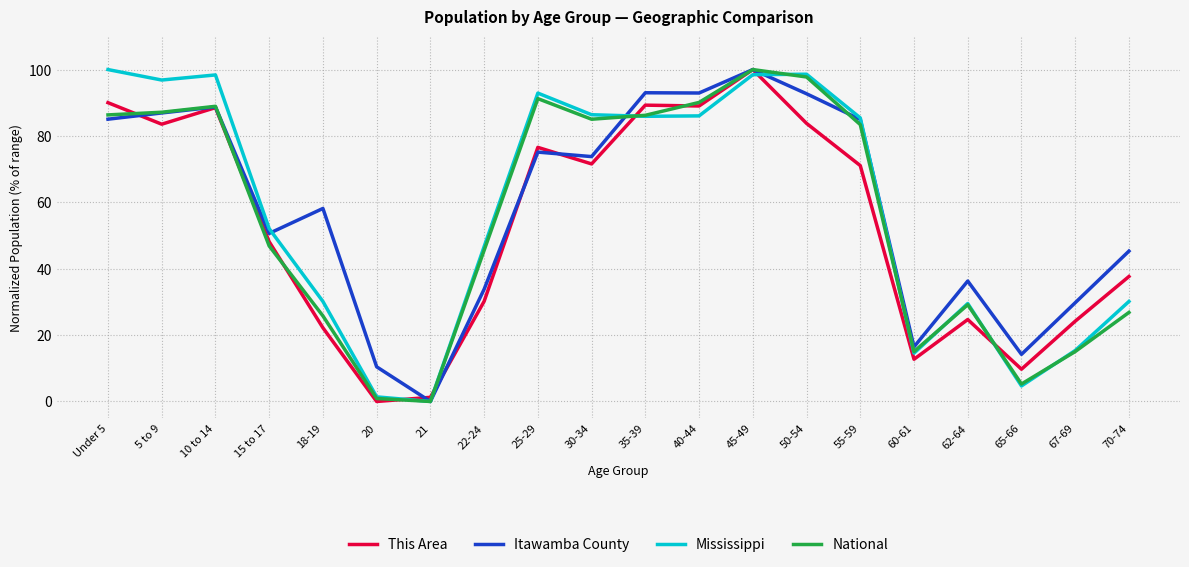

Is it true that National equals 139.2 at 55-59?

False